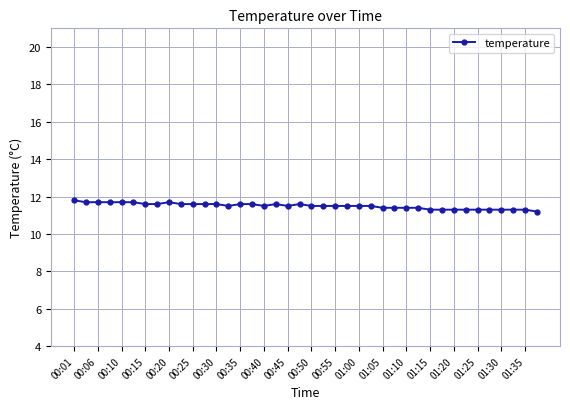

What is the greatest value displayed?

11.8